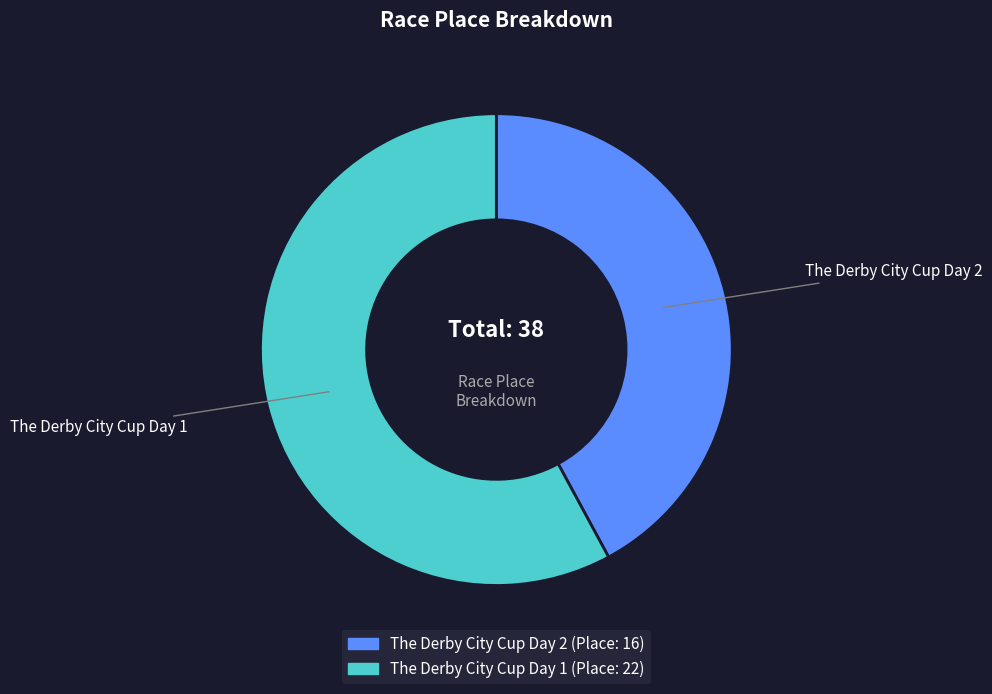

The The Derby City Cup Day 2 slice represents 31% of the pie. True or false?

False